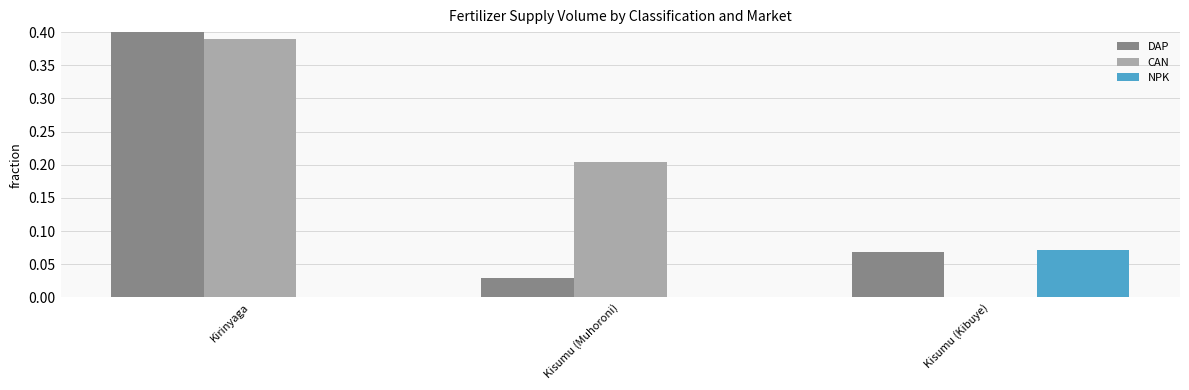

How many values in CAN are above zero?

2